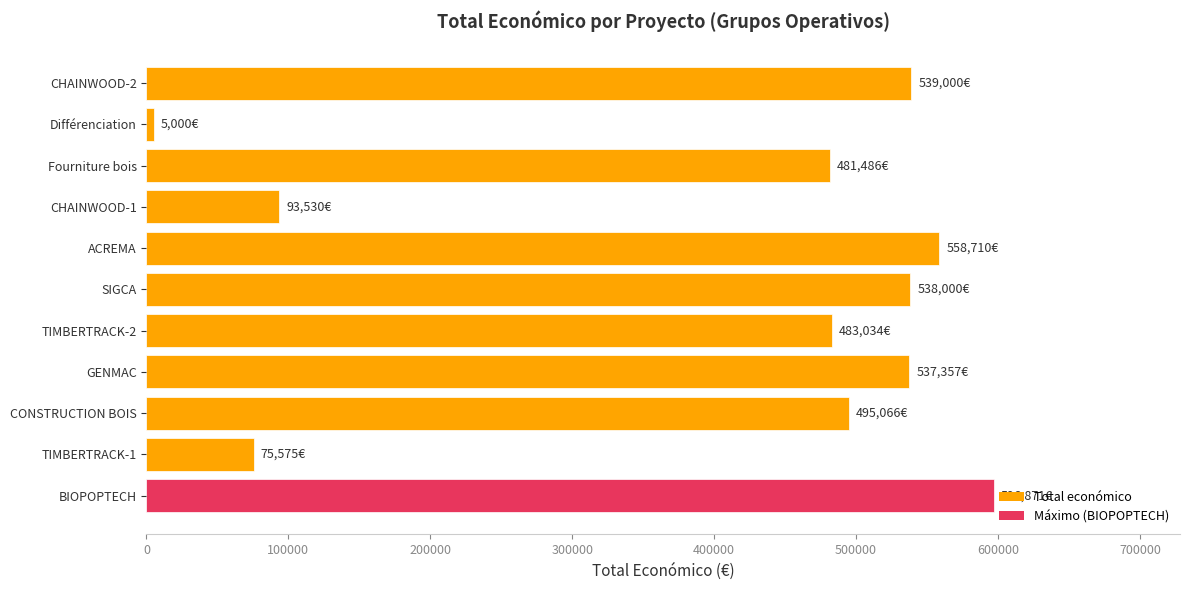

What is the average value?

400330